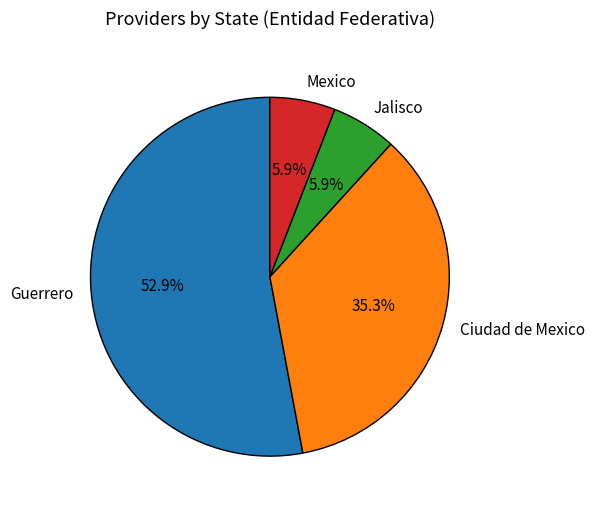

To the nearest percent, what is the combined percentage of Guerrero and Ciudad de Mexico?

88%